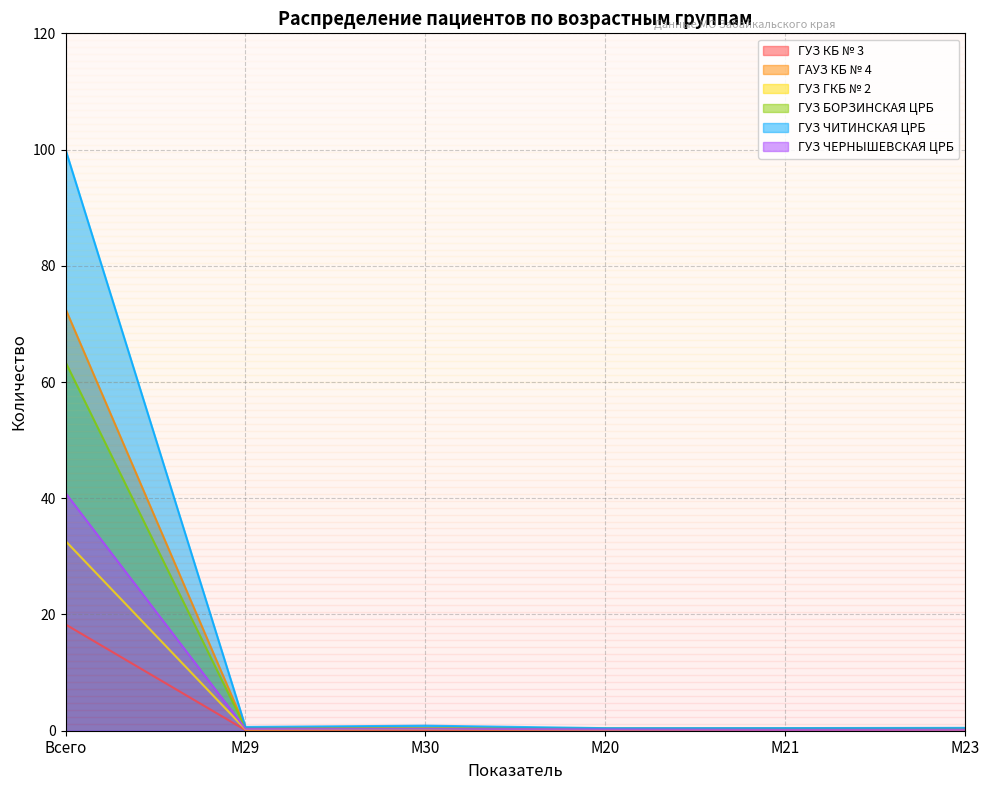

How many lines are shown in the chart?

6